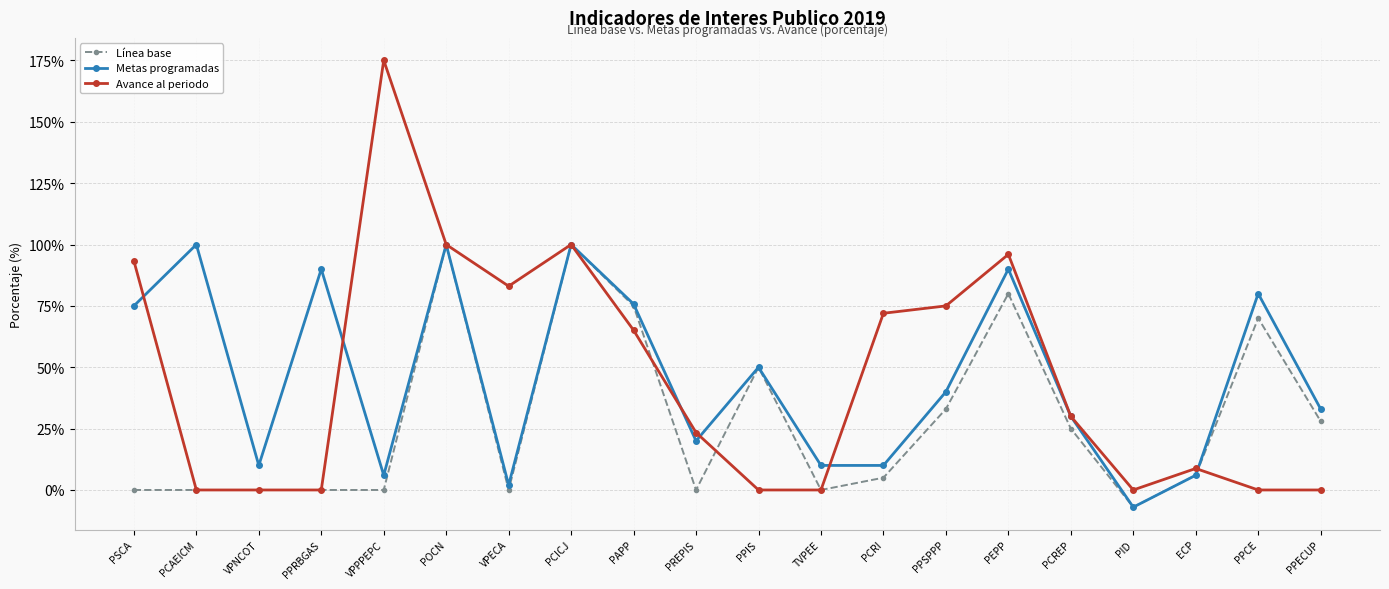

What is the total value across all series at POCN?

300.0